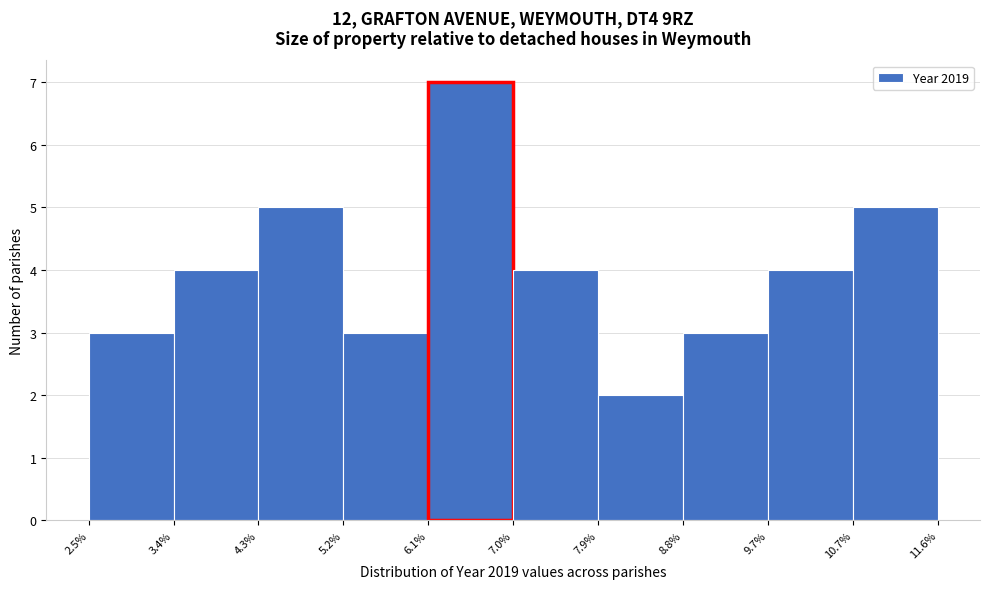

How tall is the bar that spans 7.0% to 7.9% on the x-axis? The values are not printed on the chart, so give them approximately, as read against the axis.

4